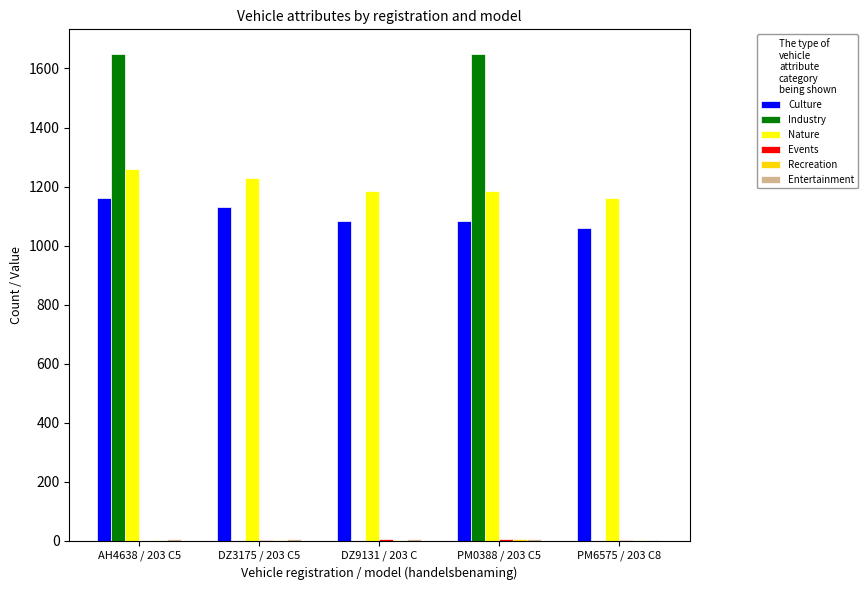

The value of Nature at AH4638 / 203 C5 is 1260. True or false?

True